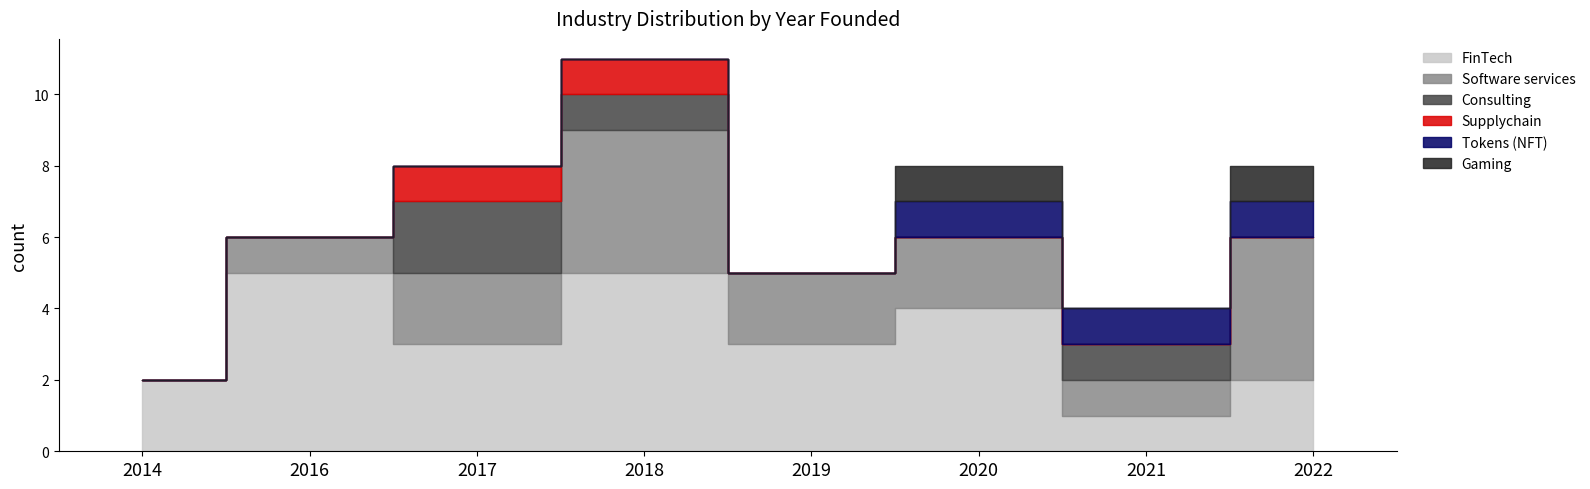

How many lines are shown in the chart?

6